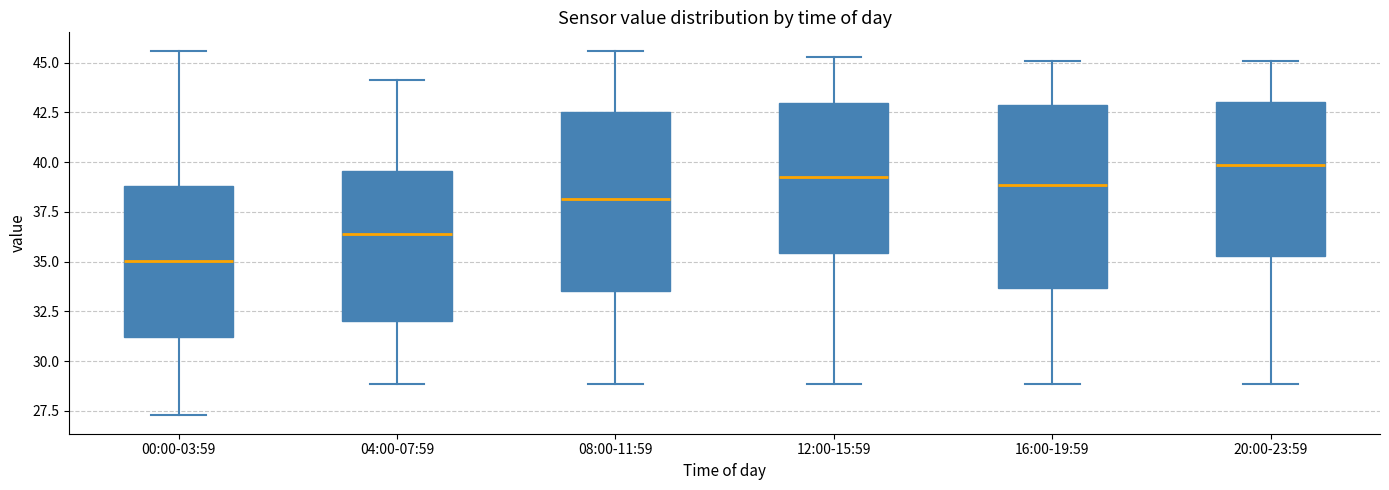

Reading left to right, read every box against the y-axis: the position of its median line, the range the box covers, and the ends of its whiskers. The values are not printed on the chart, so give them approximately, as read against the axis.

00:00-03:59: median 35.0, box 31.0 to 39.0, whiskers 27.5 to 45.5
04:00-07:59: median 36.5, box 32.0 to 39.5, whiskers 29.0 to 44.0
08:00-11:59: median 38.0, box 33.5 to 42.5, whiskers 29.0 to 45.5
12:00-15:59: median 39.5, box 35.5 to 43.0, whiskers 29.0 to 45.5
16:00-19:59: median 39.0, box 33.5 to 43.0, whiskers 29.0 to 45.0
20:00-23:59: median 40.0, box 35.5 to 43.0, whiskers 29.0 to 45.0